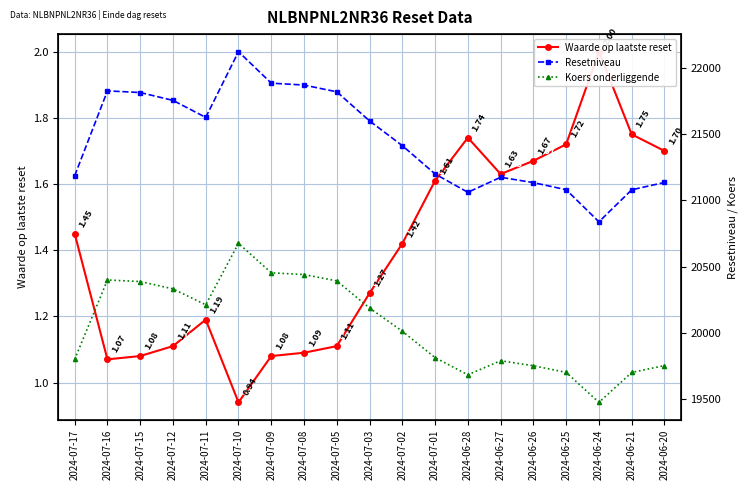

How many distinct data groups are displayed?

3